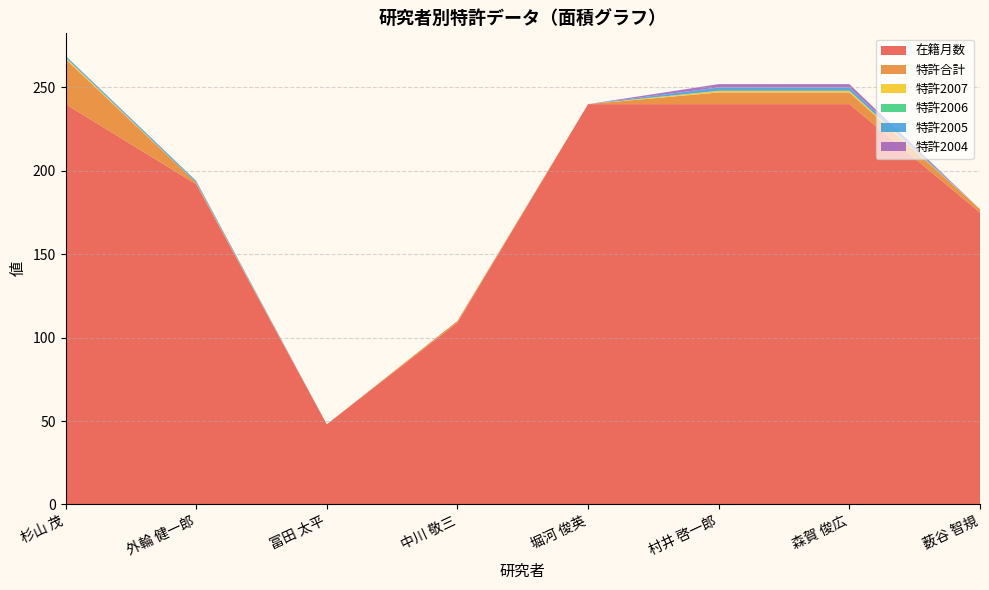

Reading left to right, what are all the values shown in this chart?

在籍月数: 240	192	48	109	240	240	240	175
特許合計: 27	1	0	1	0	7	7	2
特許2007: 1	0	0	0	0	1	1	0
特許2006: 0	0	0	0	0	0	0	0
特許2005: 1	1	0	0	0	2	2	0
特許2004: 0	0	0	0	0	2	2	0